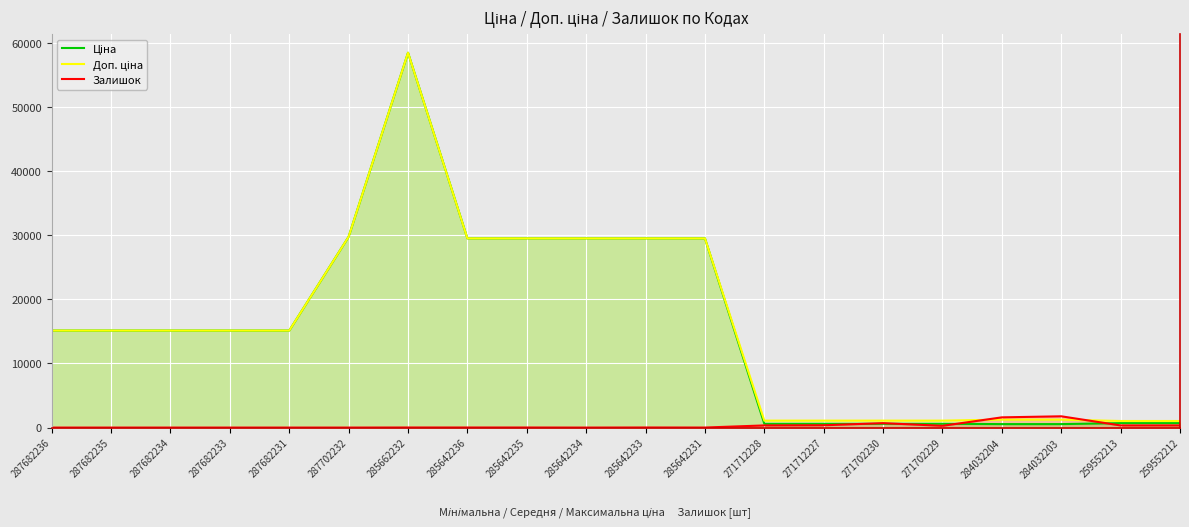

Between 287682234 and 287702232, which series saw the biggest shift?

Ціна